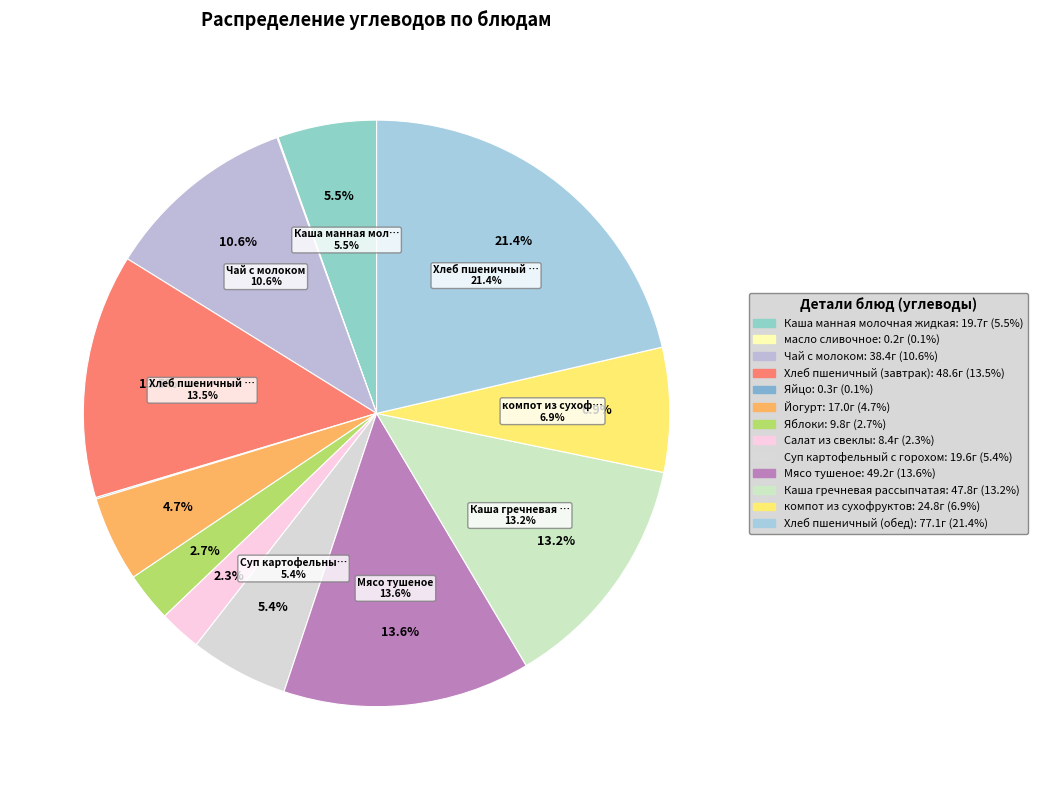

Count the number of slices in the pie.

13